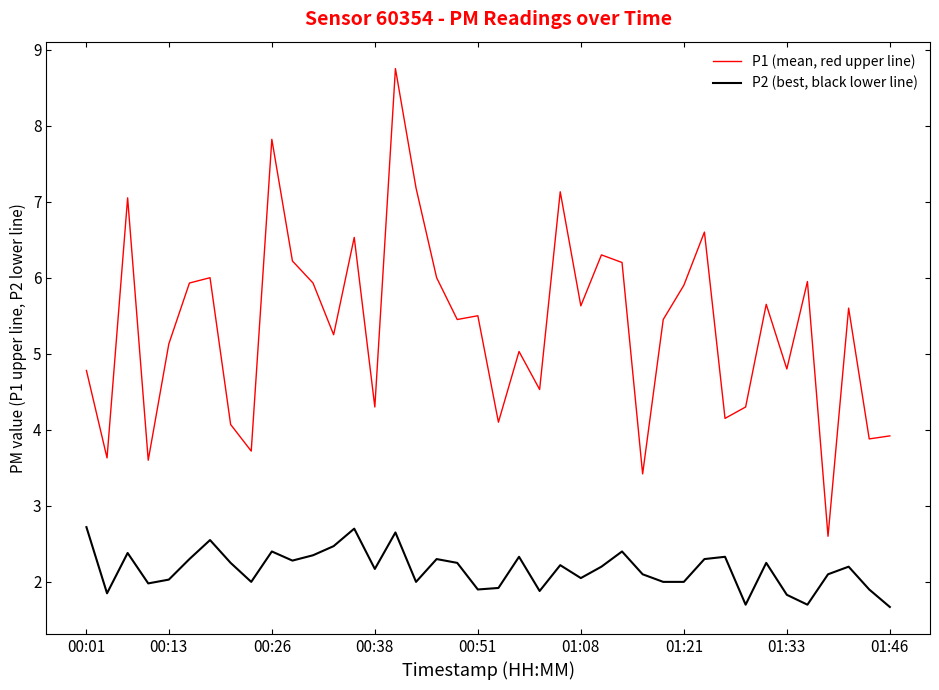

What are all the series names shown in the legend?

P1 (mean, red upper line), P2 (best, black lower line)